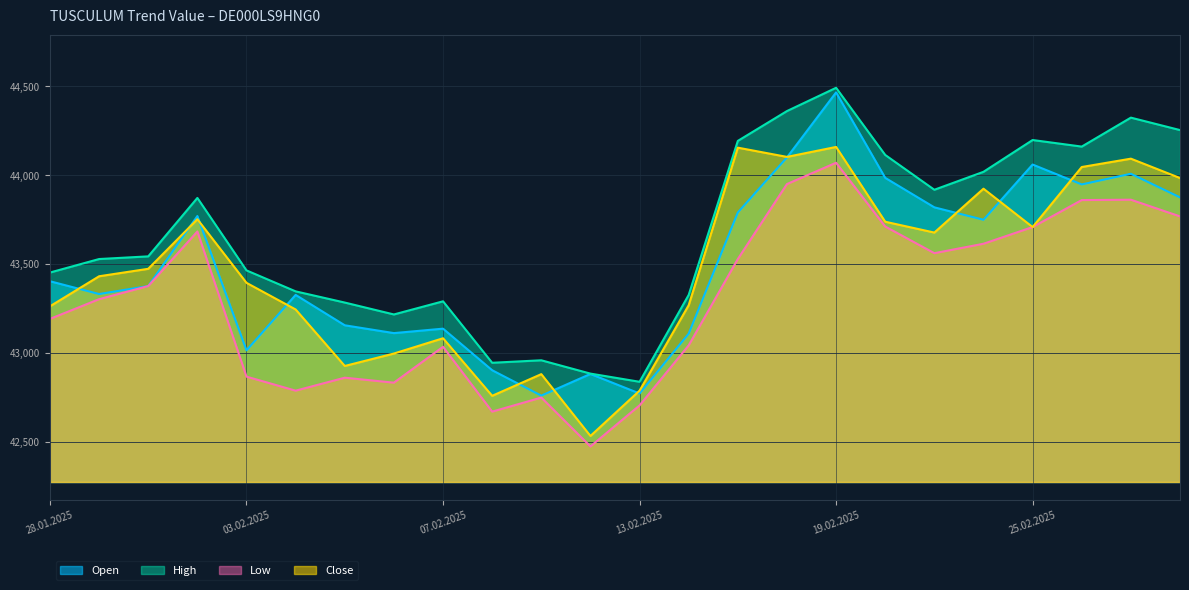

What are all the series names shown in the legend?

Open, High, Low, Close